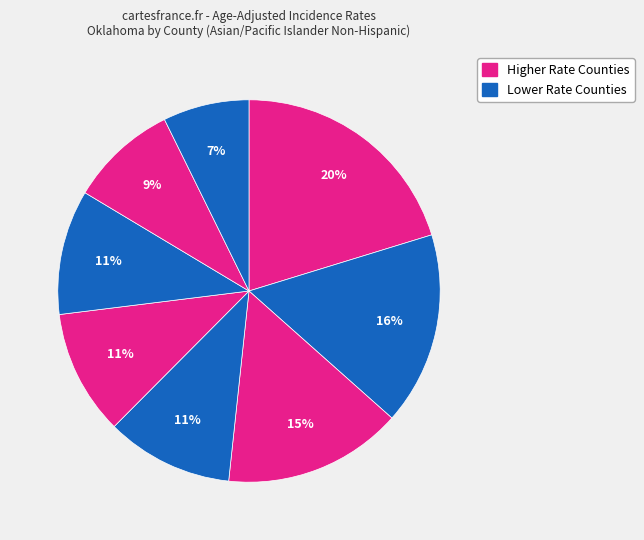

How many segments does this pie chart have?

8